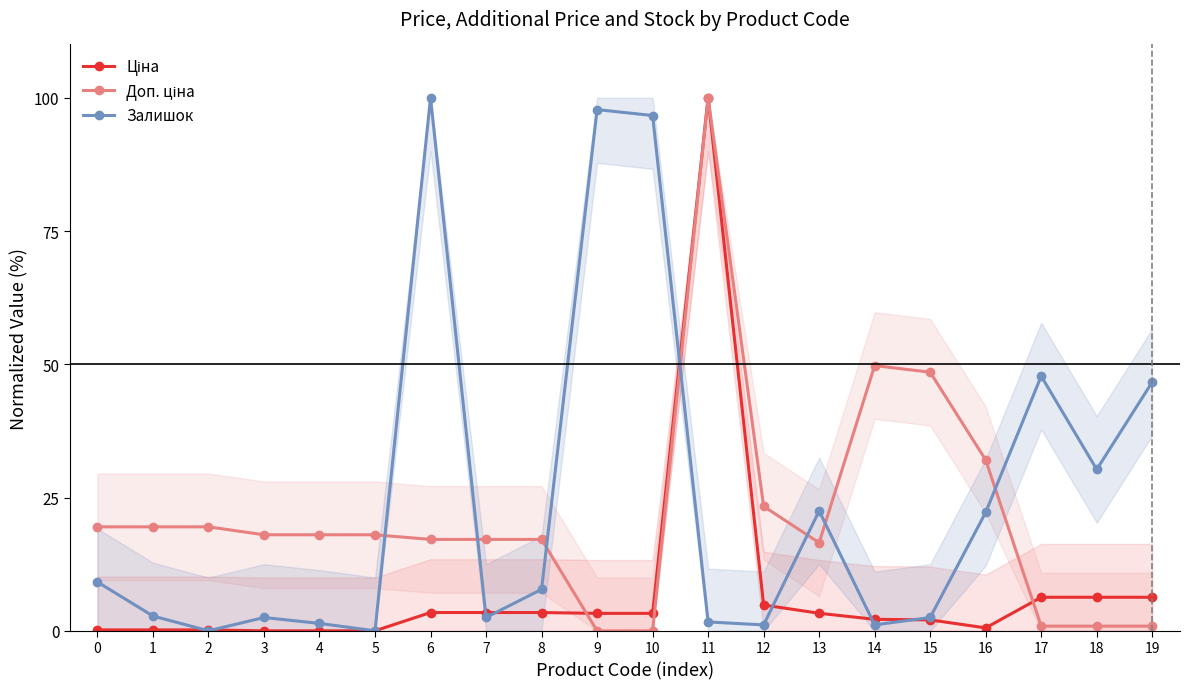

After their last crossing, which series has the higher values: Залишок or Доп. ціна?

Залишок